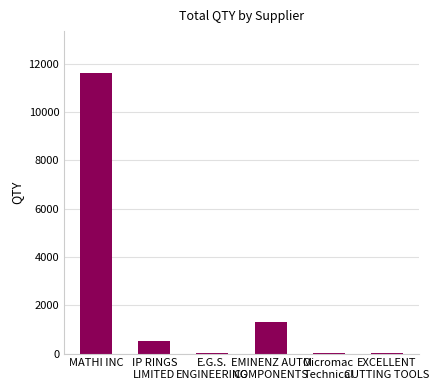

True or false: the data shows 11610 at MATHI INC.

True